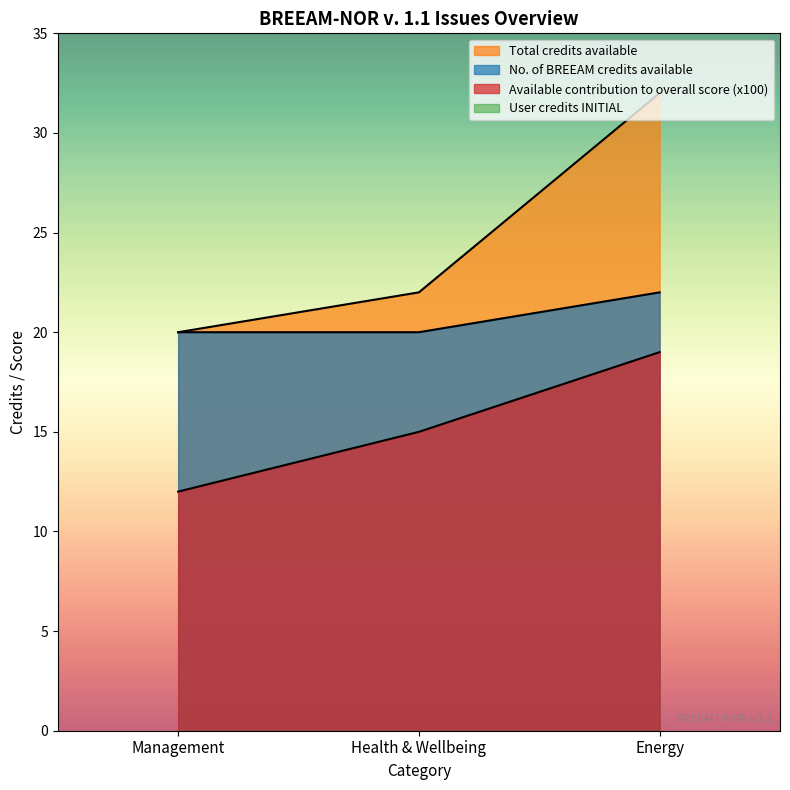

At how many categories does at least one series exceed 20?

2